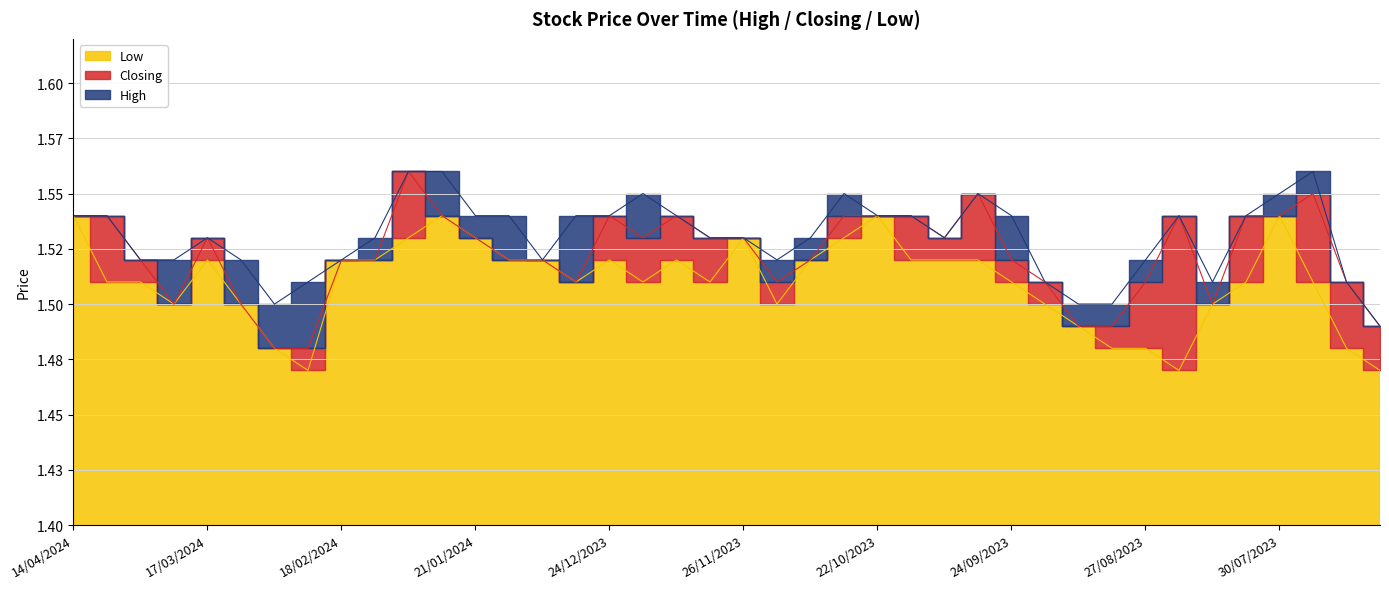

Rank the series by their maximum value, from highest to lowest.

High, Closing, Low